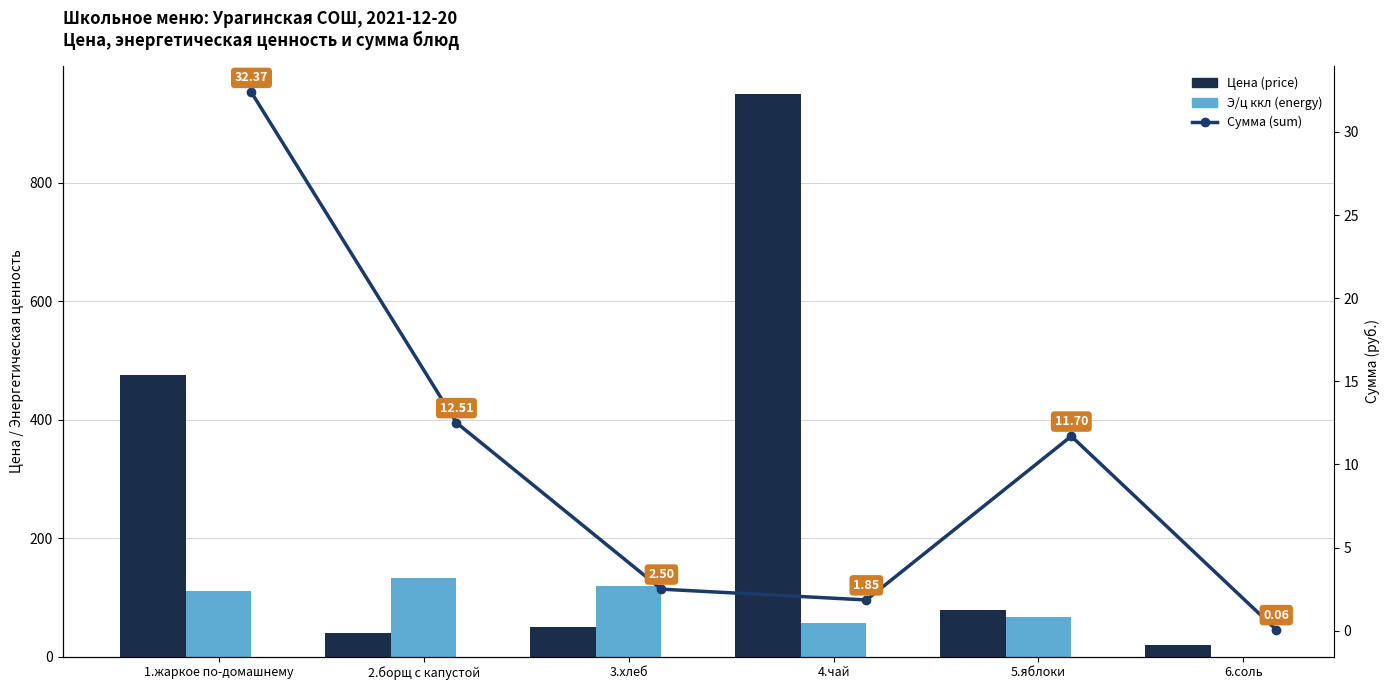

At which category does the chart reach its minimum across all series?

6.соль